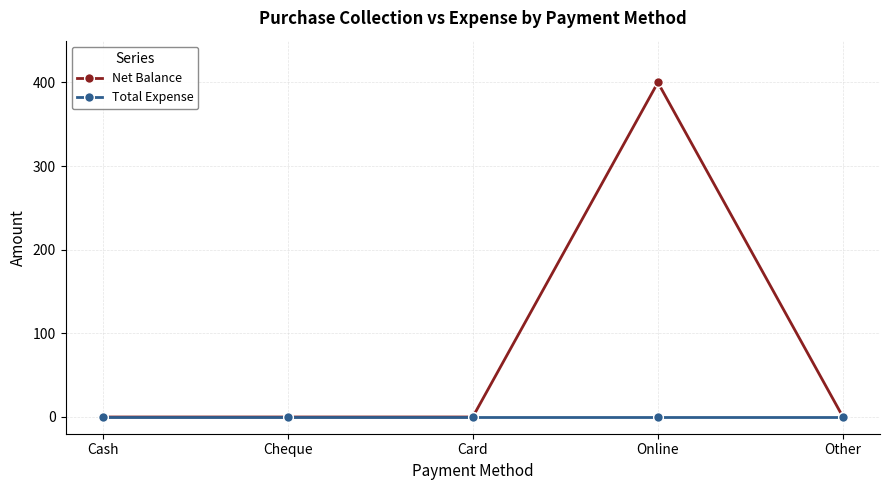

What is the average value of the Net Balance series?

80